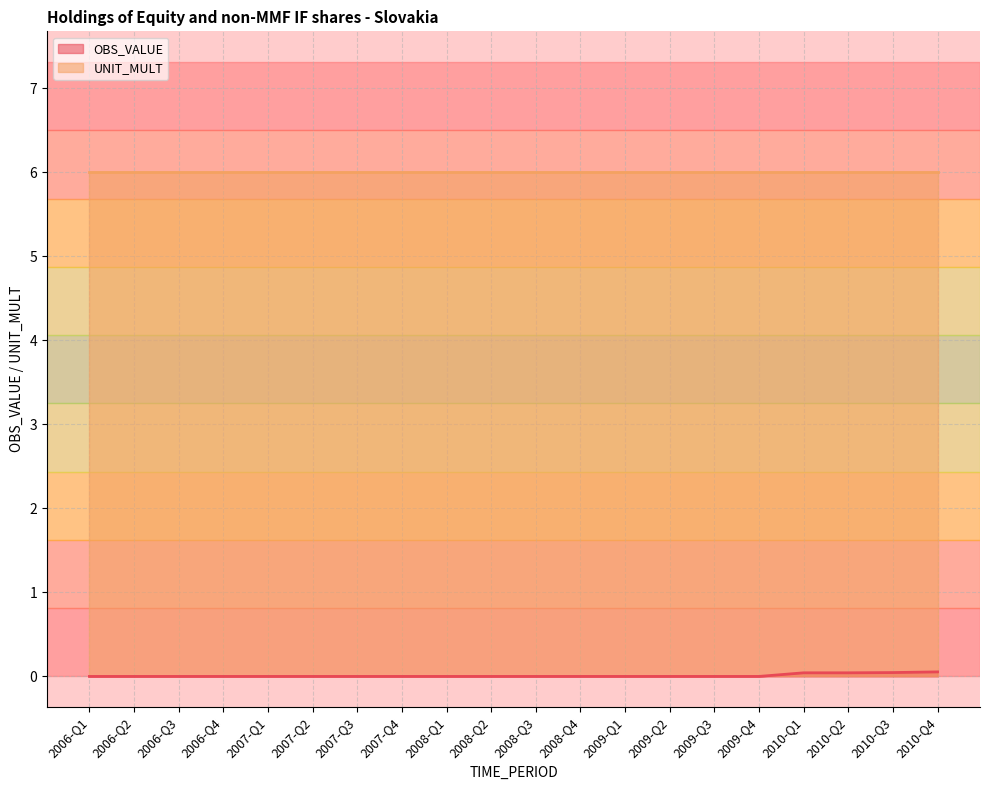

True or false: the data shows 0.0 at 2006-Q4.

True